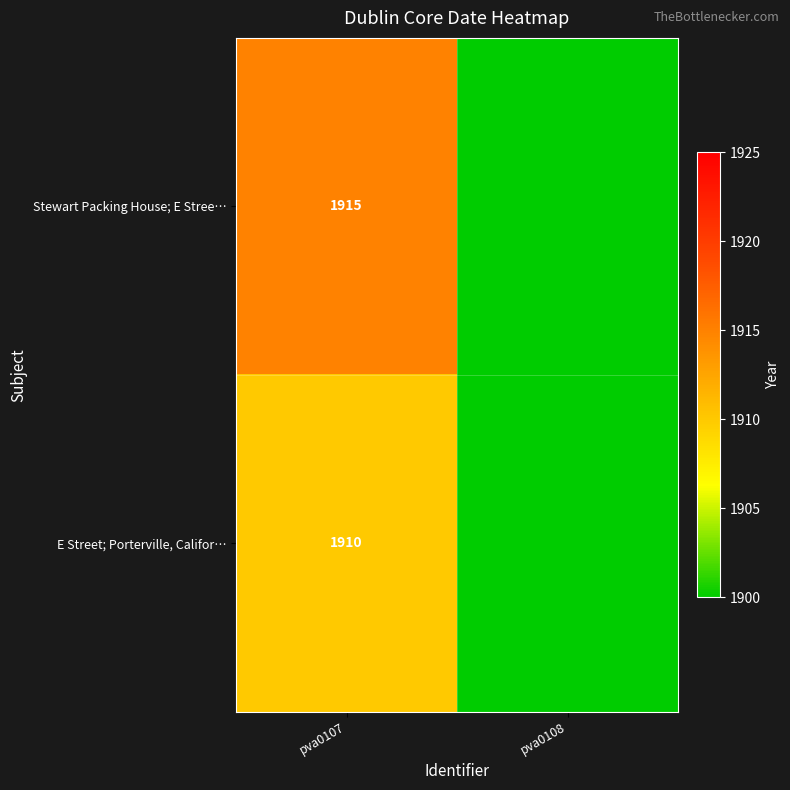

What is the difference between the highest and lowest values at pva0107?

5